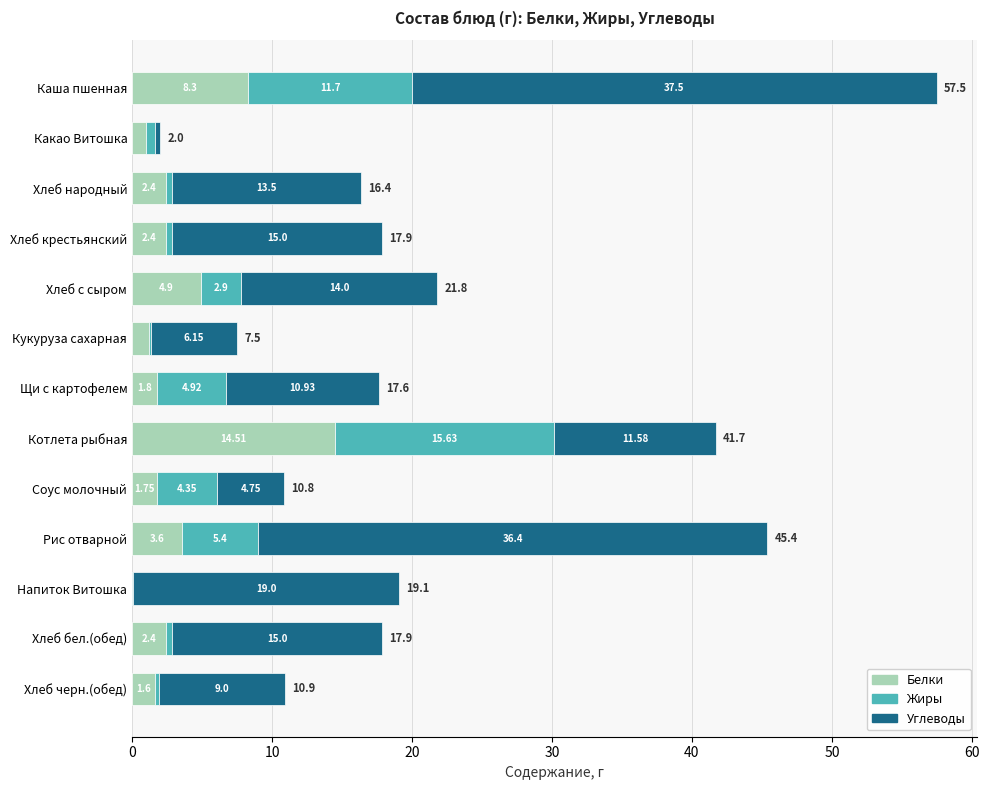

At which category is the sum across all series the highest?

Каша пшенная